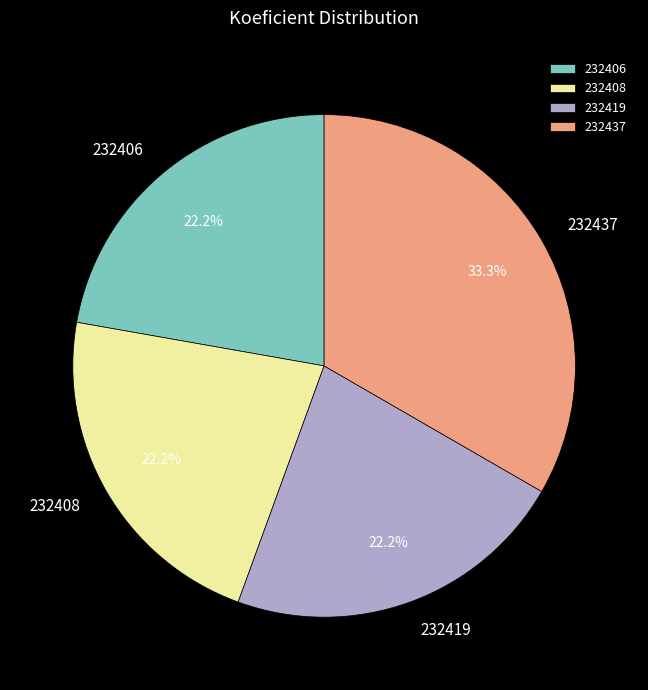

Does 232406 account for over 50% of the chart?

No